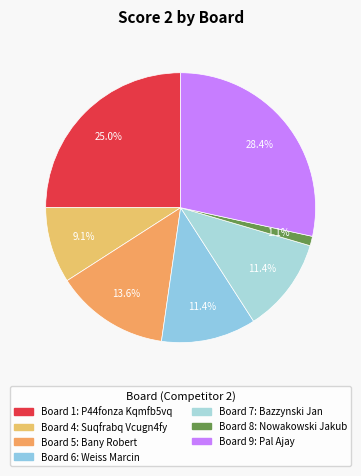

How many slices are in this pie chart?

7